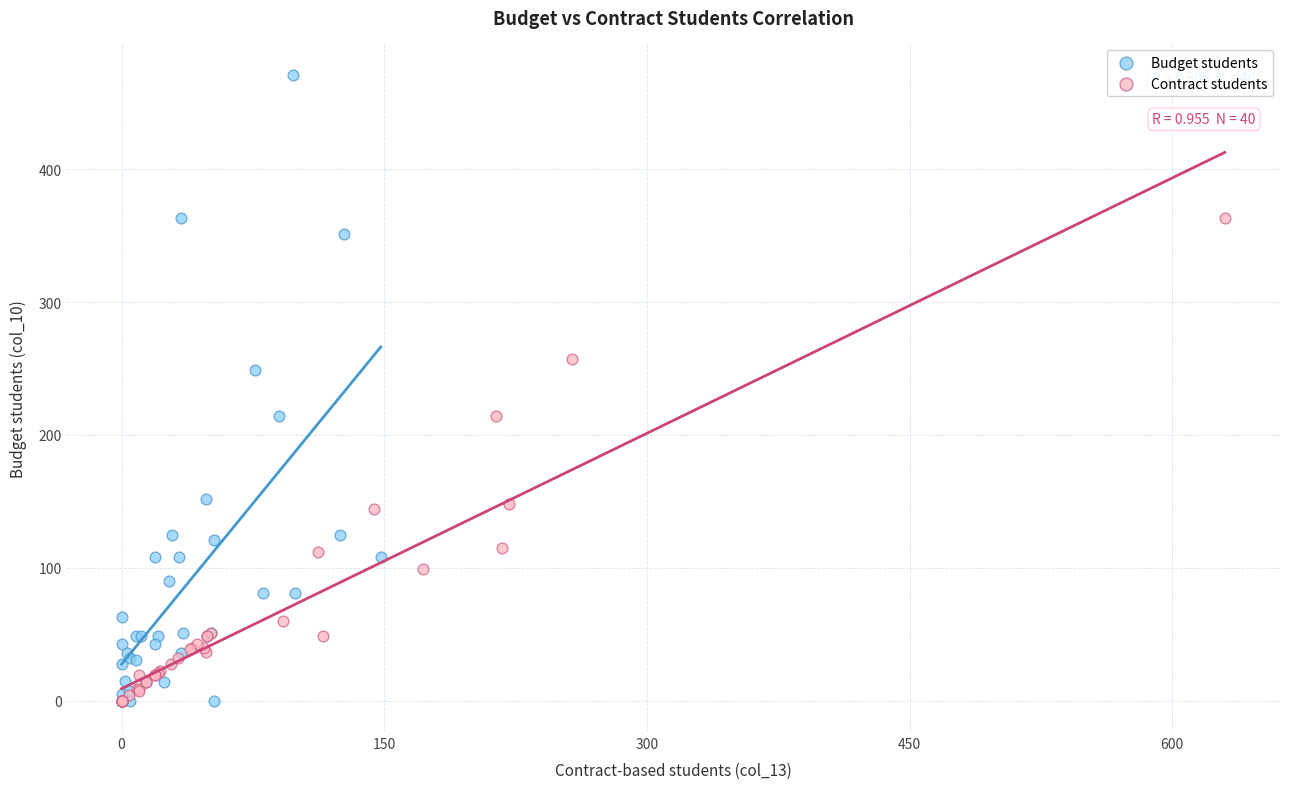

Which series has the largest Y range (max minus min)?

Budget students